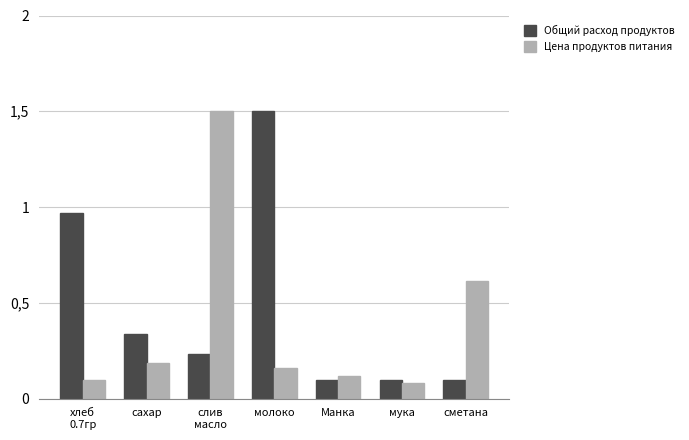

What are all the series names shown in the legend?

Общий расход продуктов, Цена продуктов питания